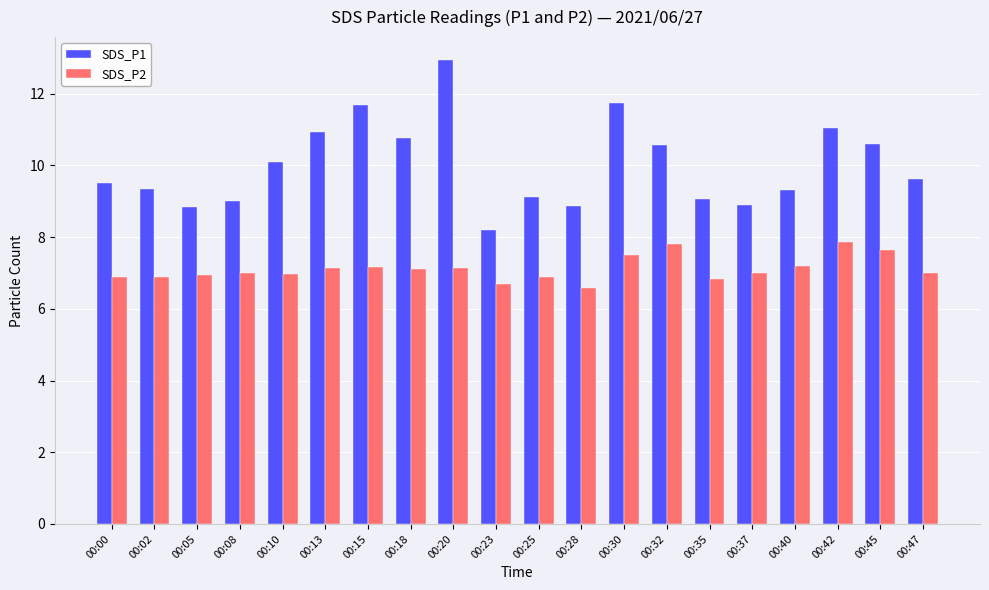

Read the SDS_P2 value at 00:08.

7.0